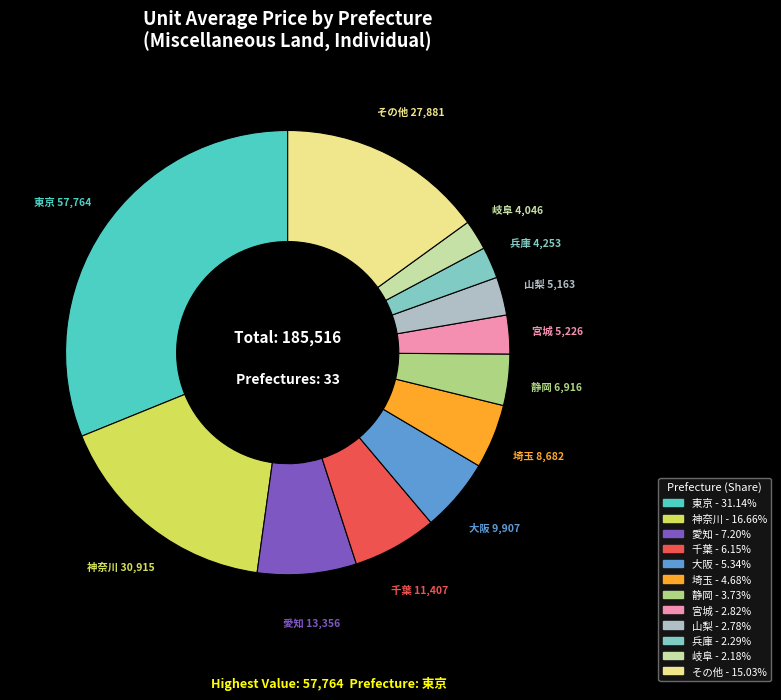

Do 岐阜 and 兵庫 together represent more than half of the pie?

No